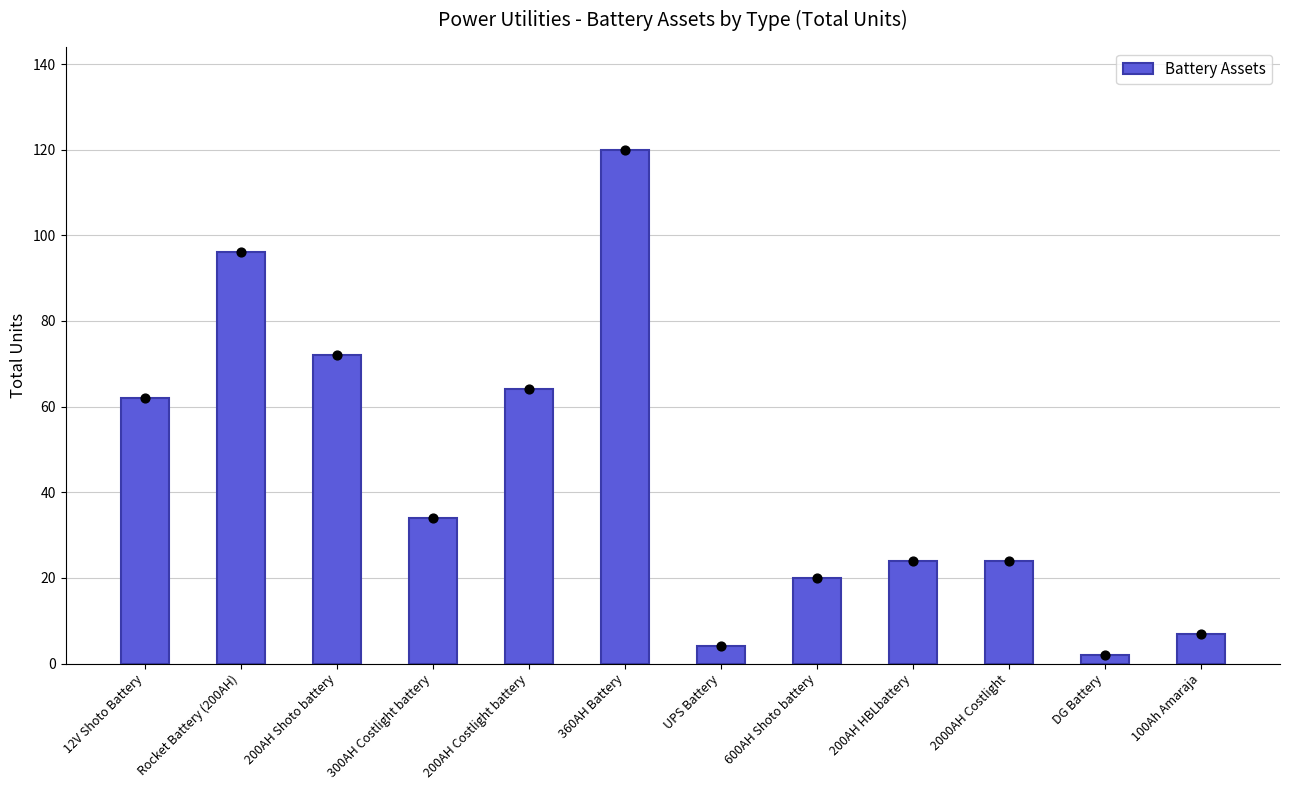

What is the change in value from Rocket Battery (200AH) to UPS Battery?

-92